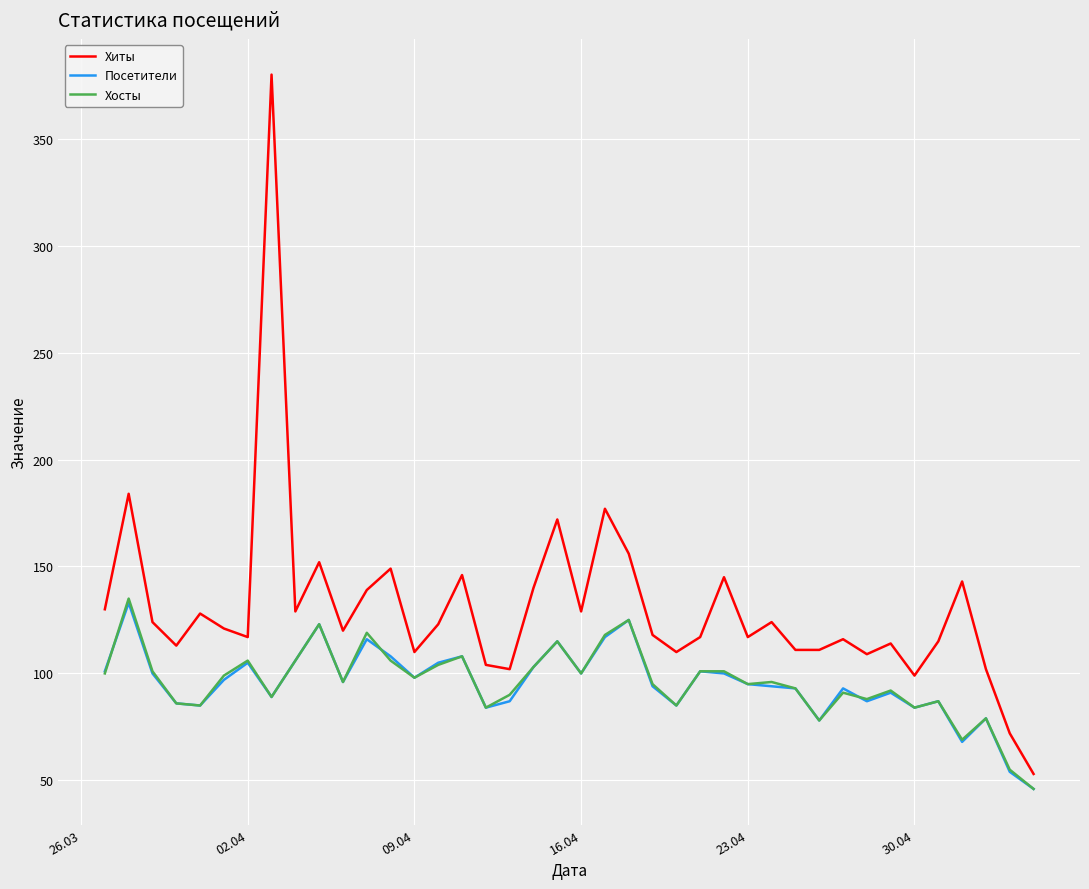

What is the lowest value of the Хосты series?

46